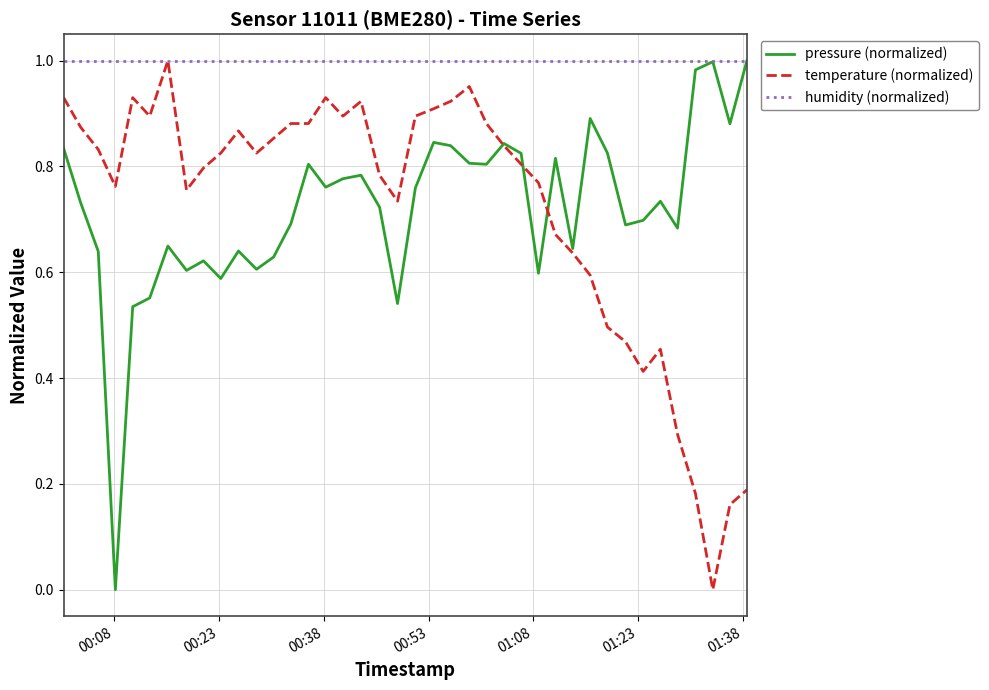

Which series has the largest total across all categories?

humidity (normalized)